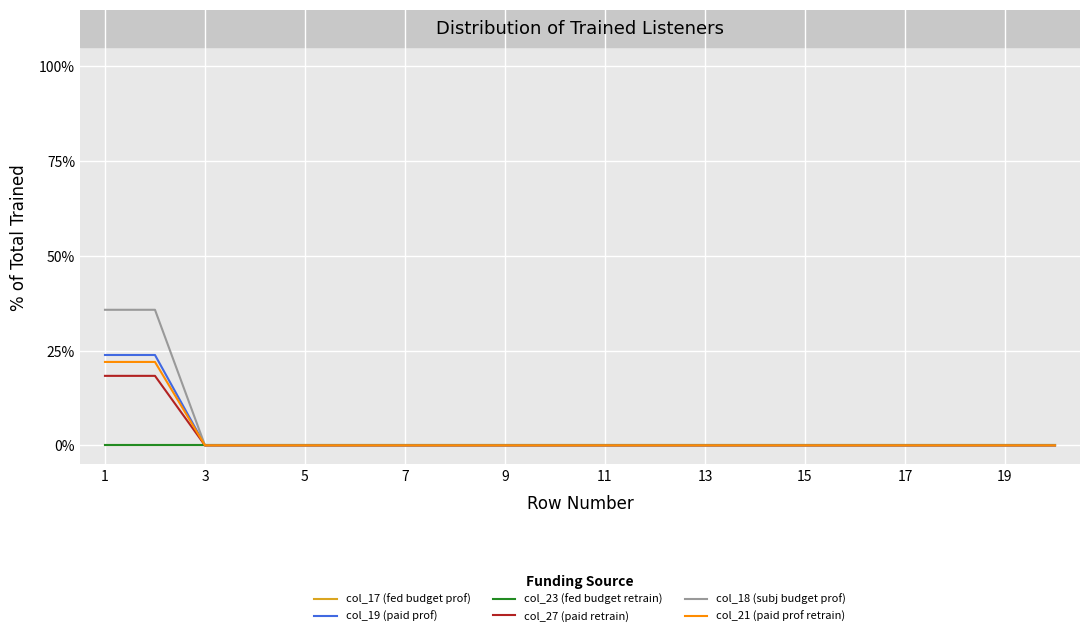

What is the highest value of the col_27 (paid retrain) series?

18.3